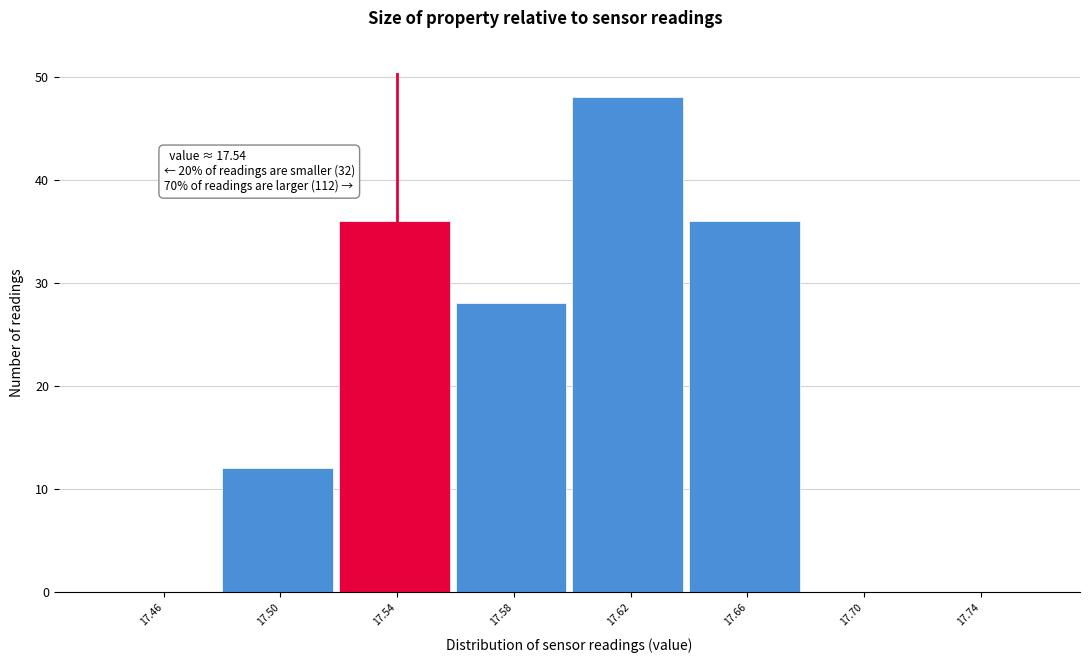

Over which range of the x-axis is the bar tallest?

17.60 to 17.64